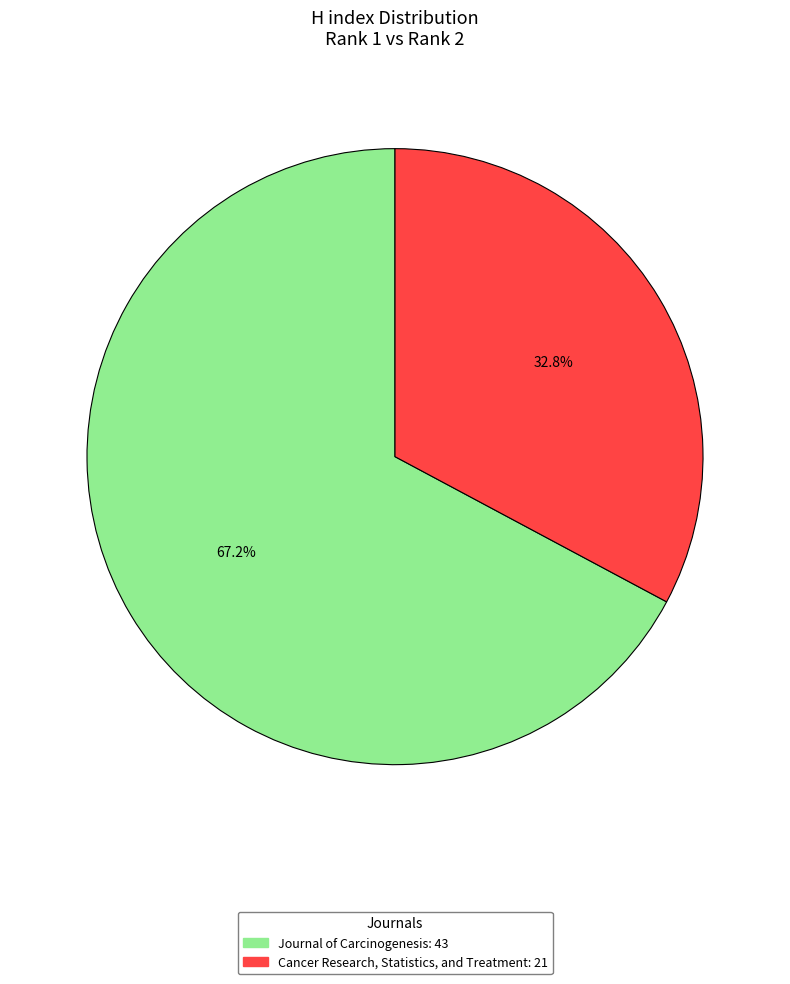

Does any single category account for the majority?

Yes